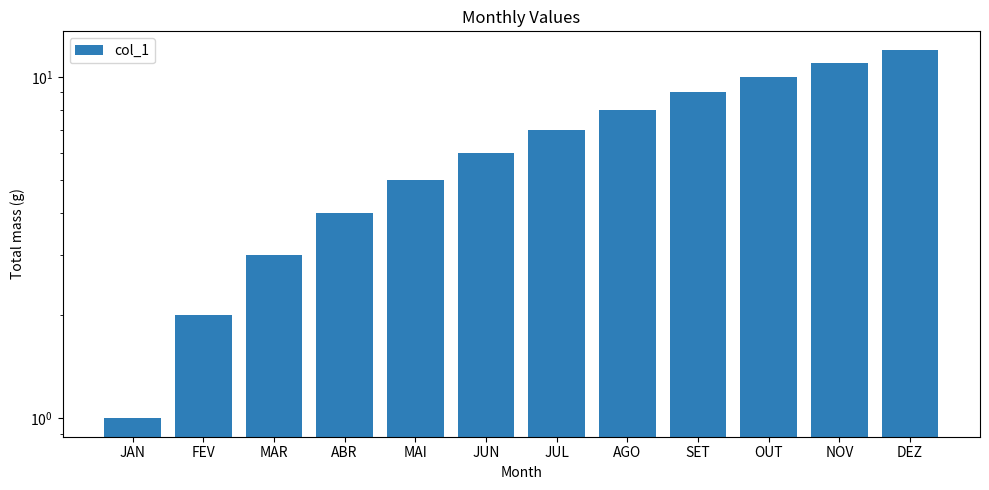

What is the difference between the maximum and minimum values?

11